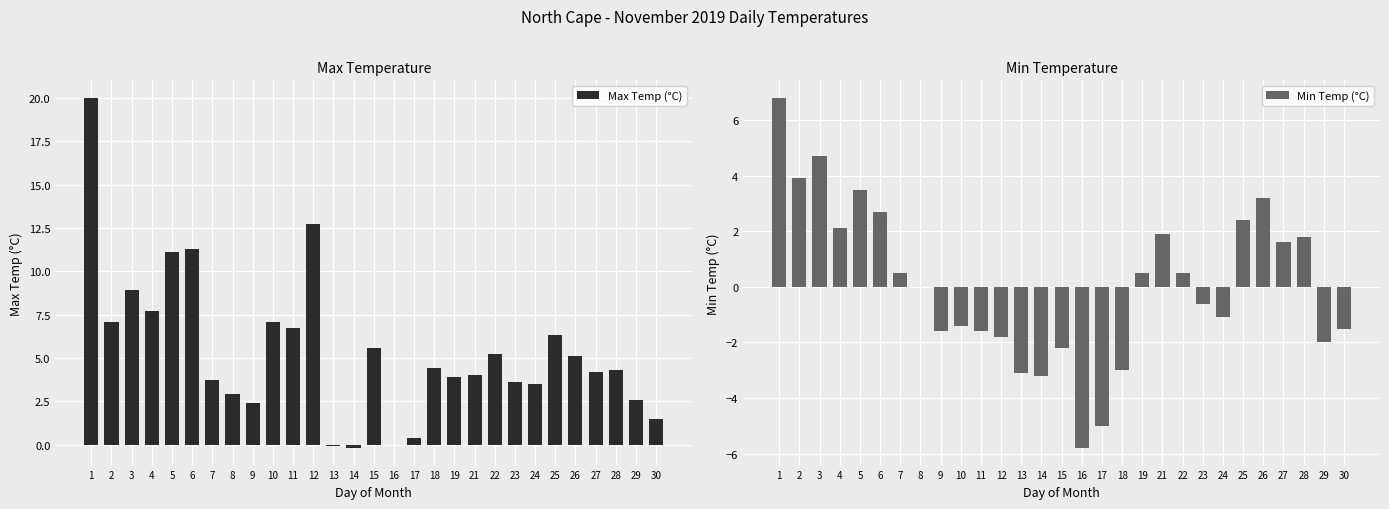

What is the value of the Min Temp (°C) bar at the 23rd from the left?

-1.1